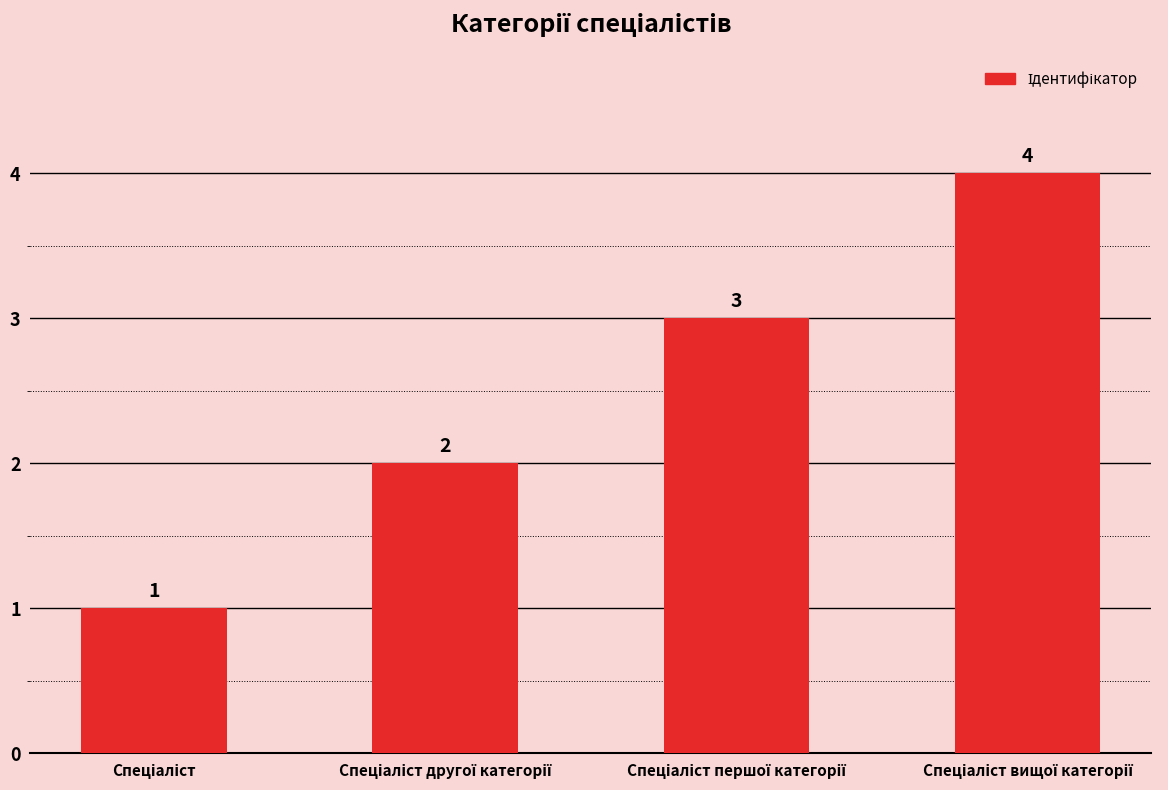

What is the value of the 2nd bar from the left?

2